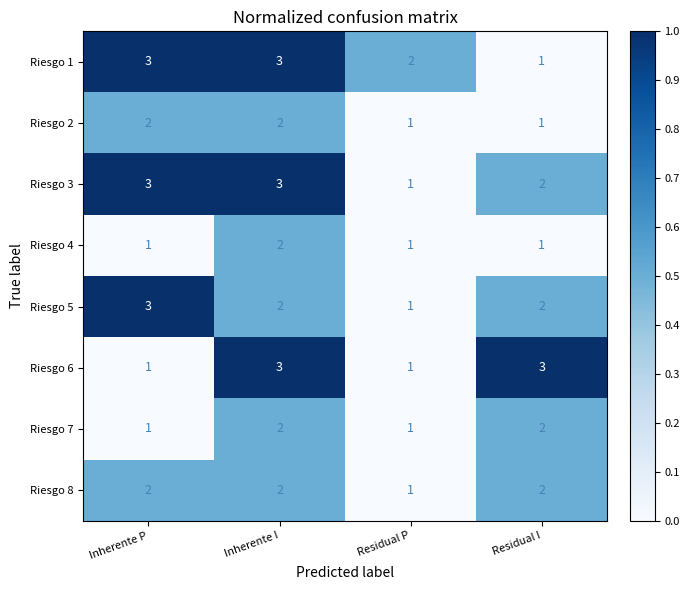

At which category is the sum across all series the highest?

Inherente I